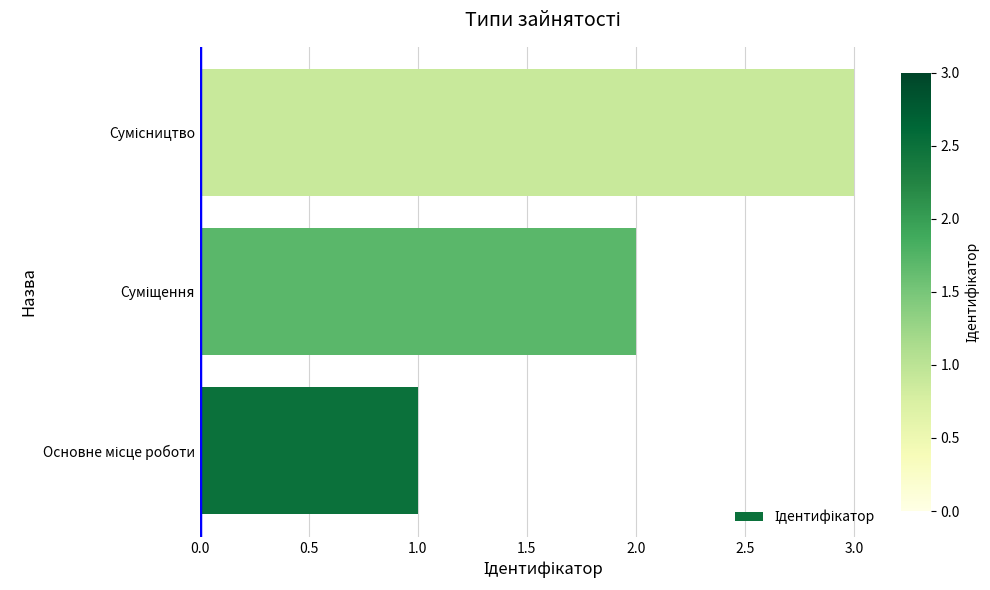

What is the maximum value shown in the chart?

3